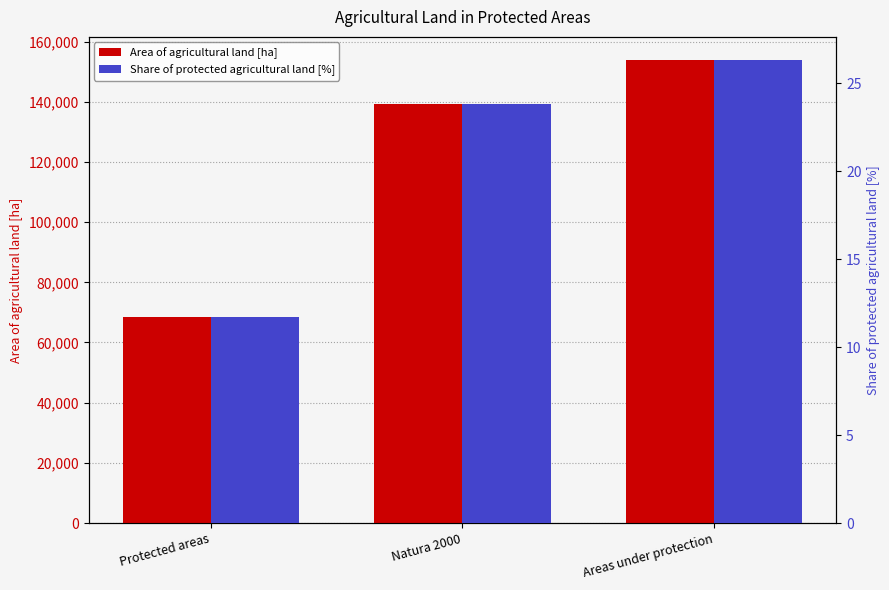

The value of Area of agricultural land [ha] at Areas under protection is 153852.6. True or false?

True